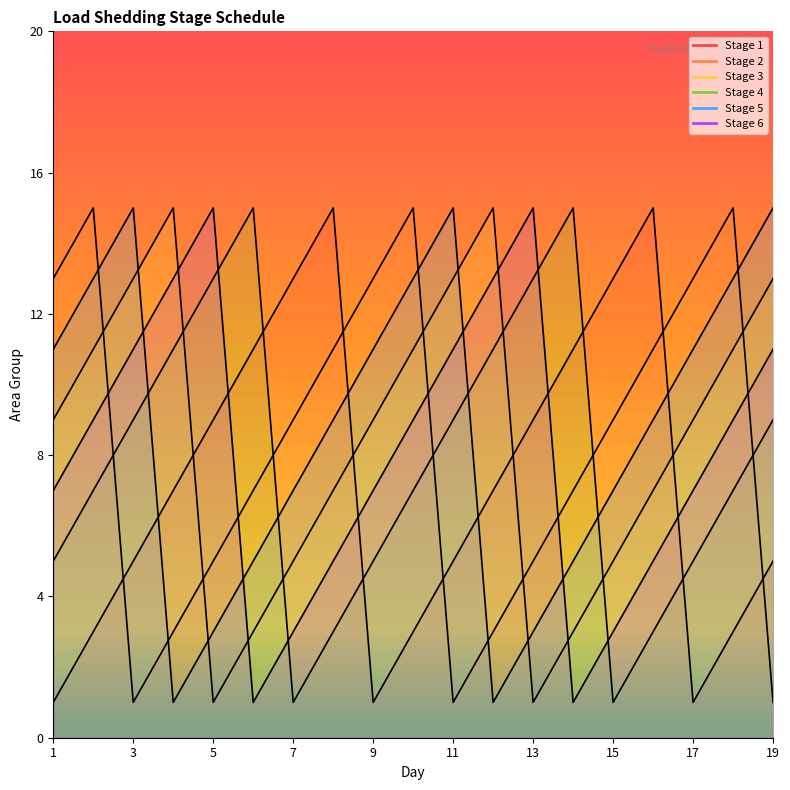

Does the chart display data point markers on the line(s)?

No